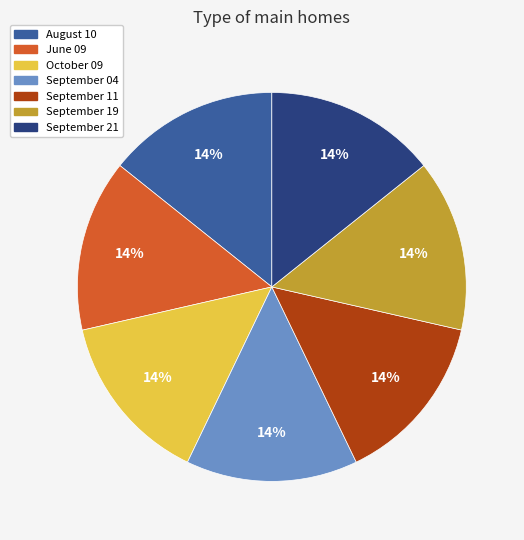

How many segments does this pie chart have?

7